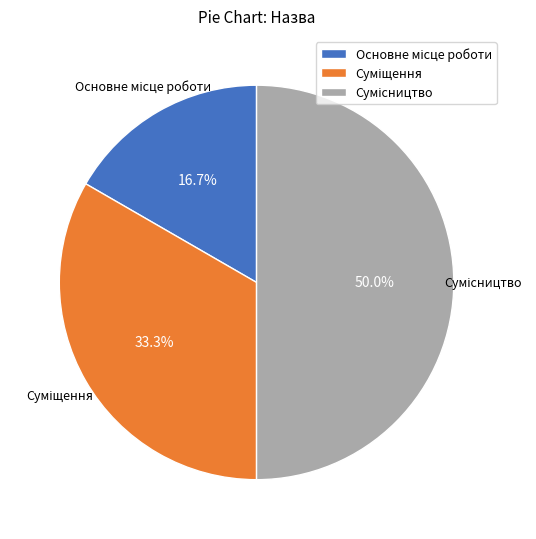

To the nearest percent, what is the difference between the largest and smallest slice percentages?

33%